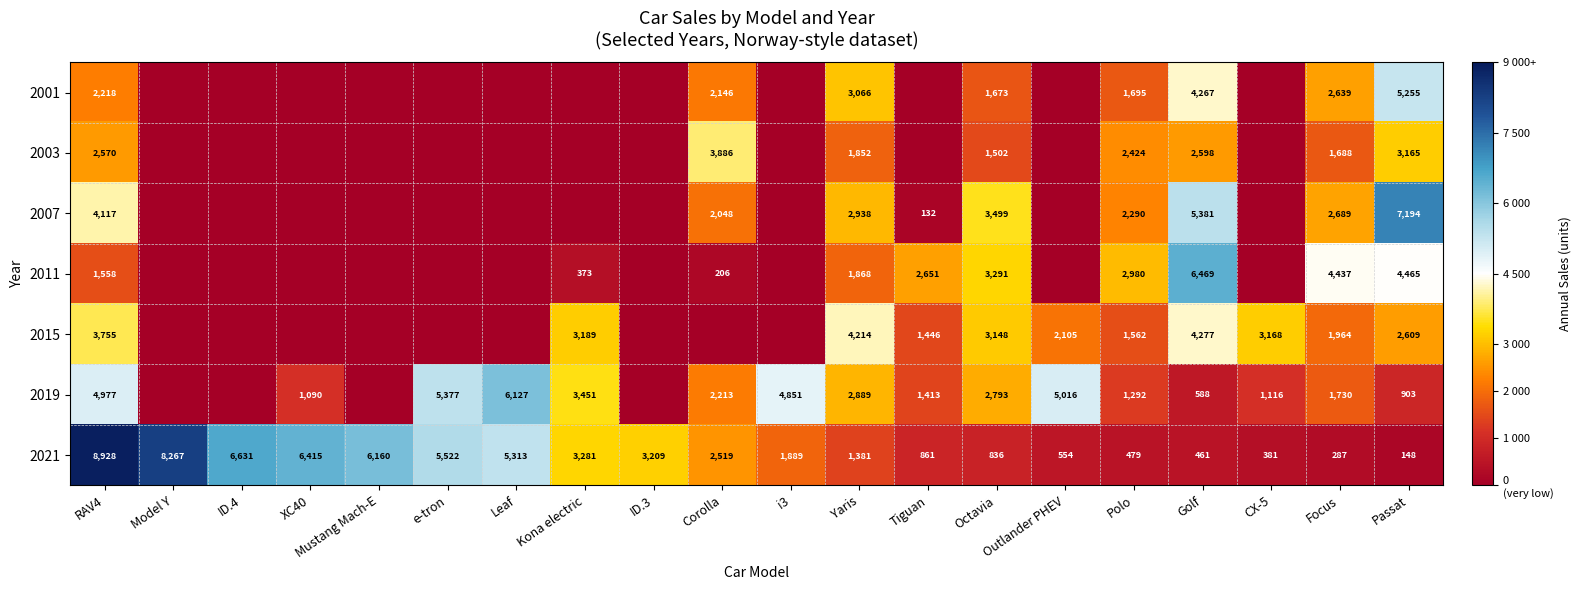

At how many categories does at least one series exceed 3878?

14